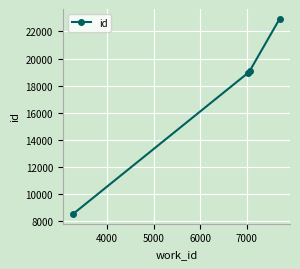

Count the number of data series in this chart.

1